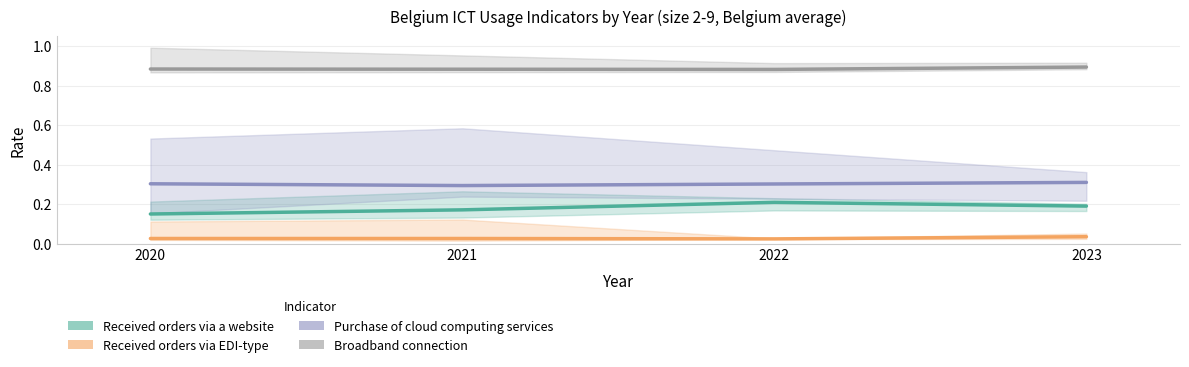

Which has a higher value, 2021 or 2022?

2022